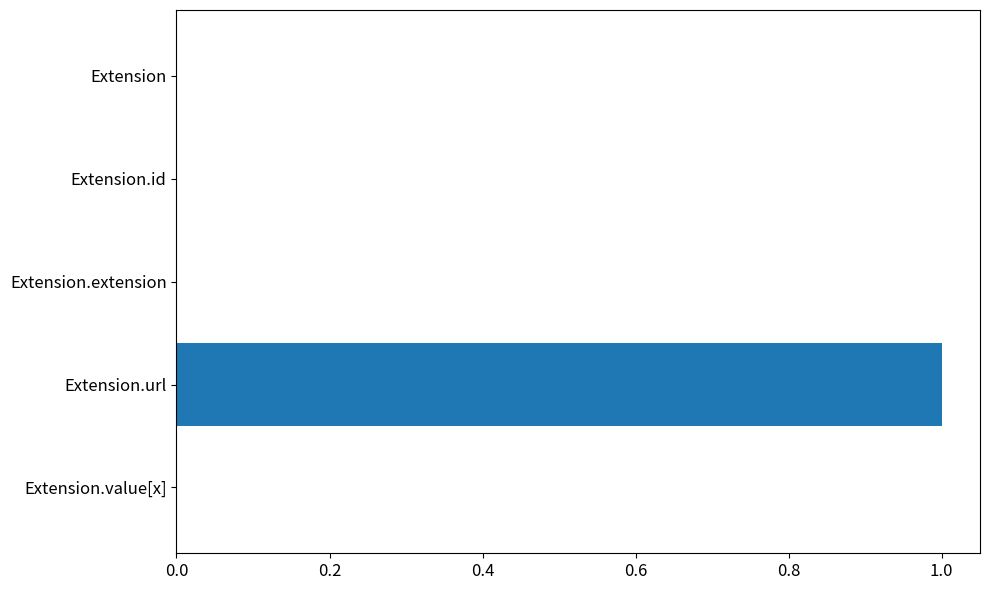

What is the change in value from Extension.id to Extension.url?

+1